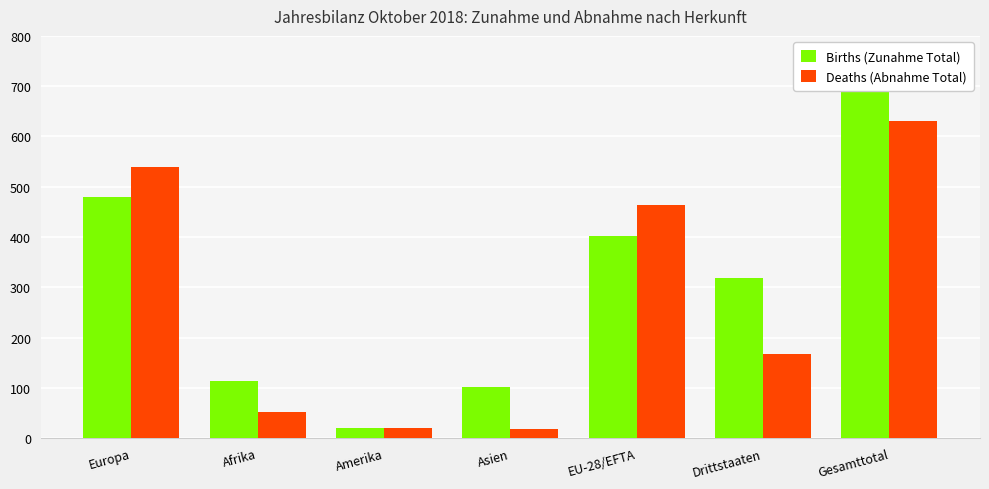

The Births (Zunahme Total) series shows 4 at Amerika. True or false?

False